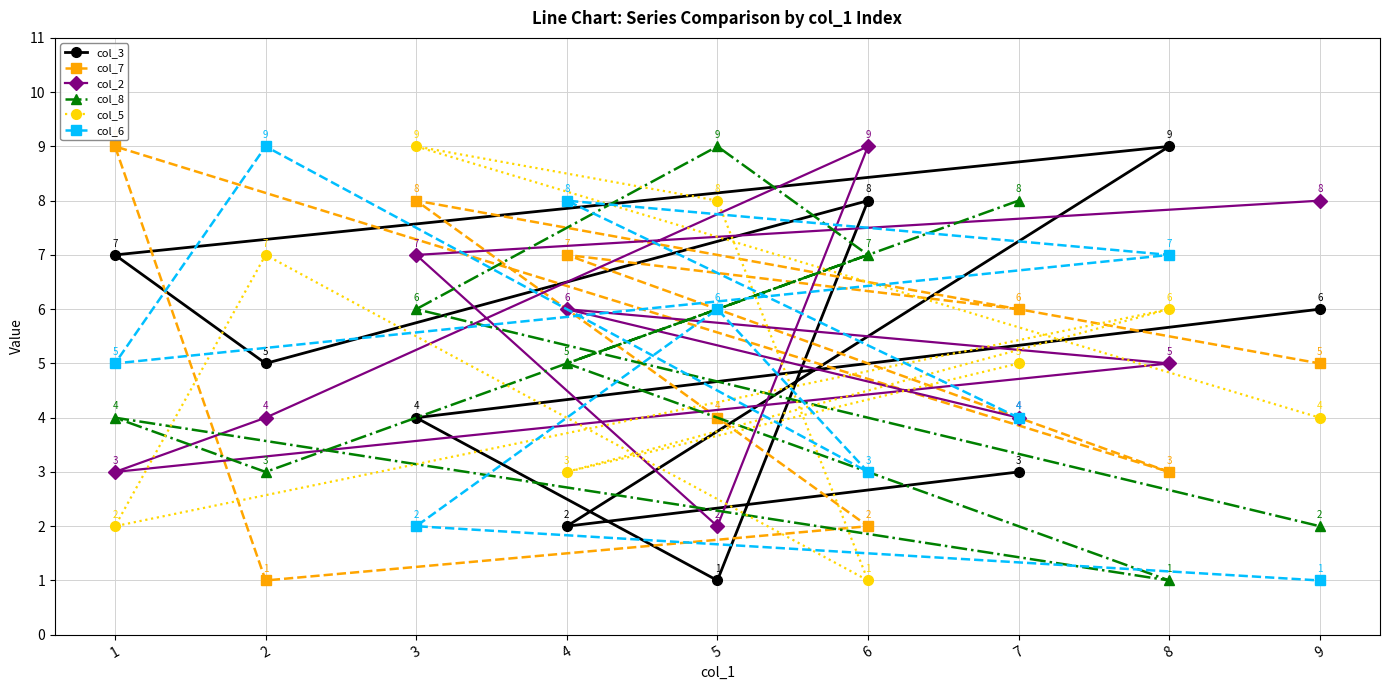

At which label does col_6 reach its peak?

2